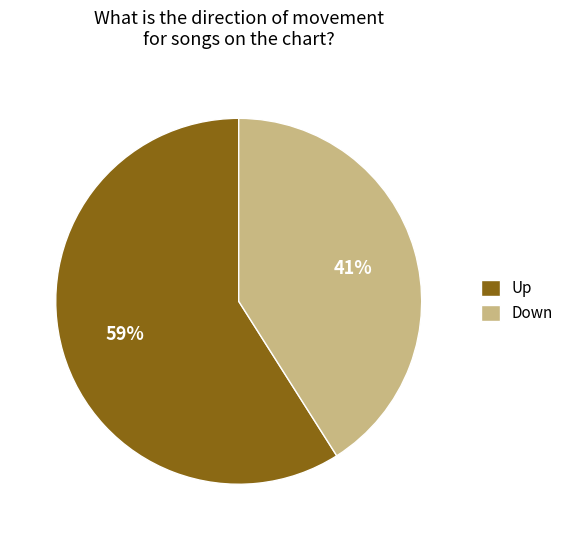

Which has a higher value, Down or Up?

Up